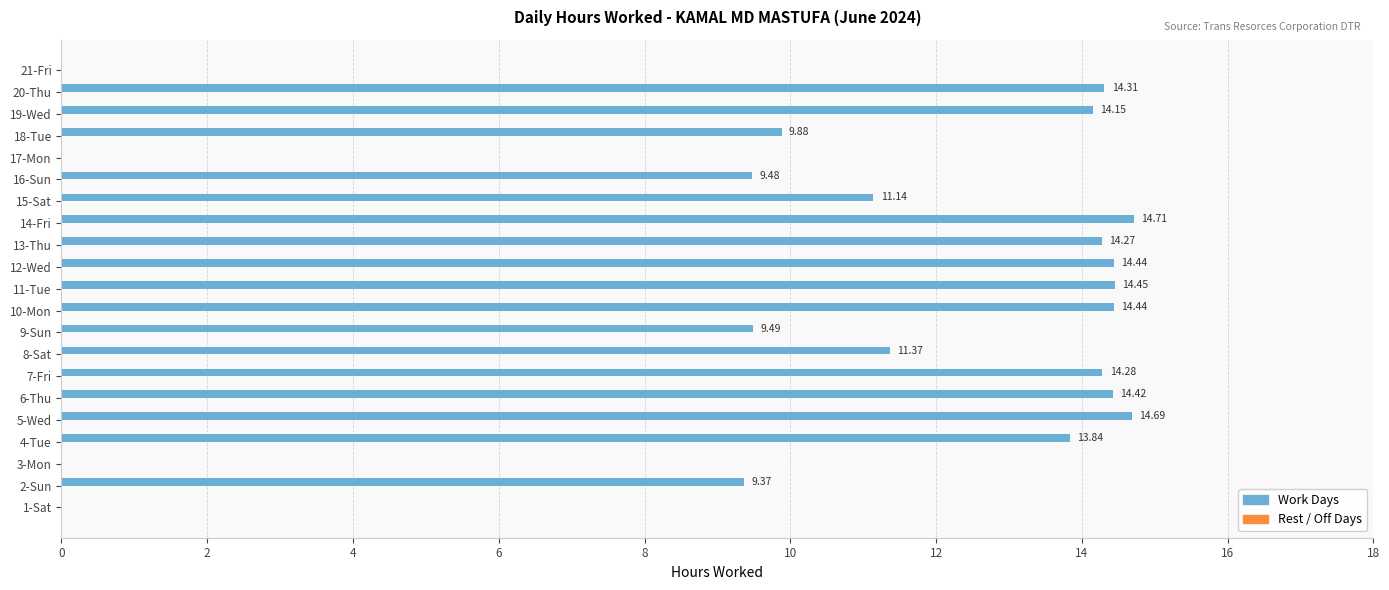

What is the change in value from 14-Fri to 16-Sun?

-5.2